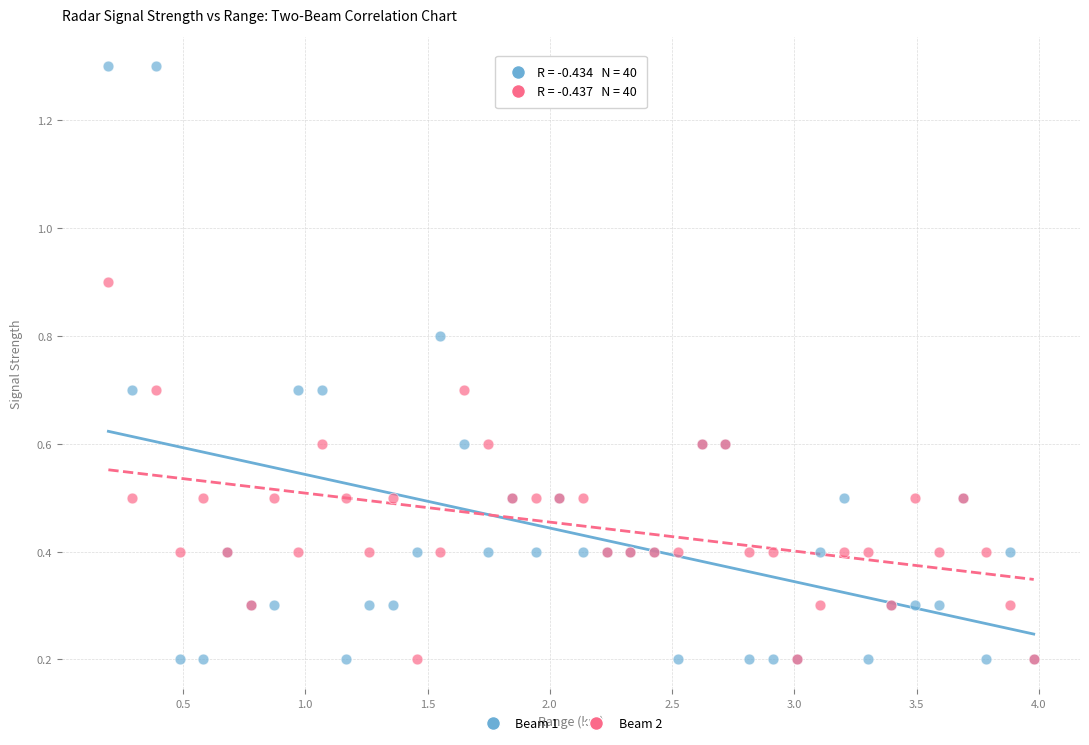

Which series reaches the maximum Y coordinate?

Beam 1